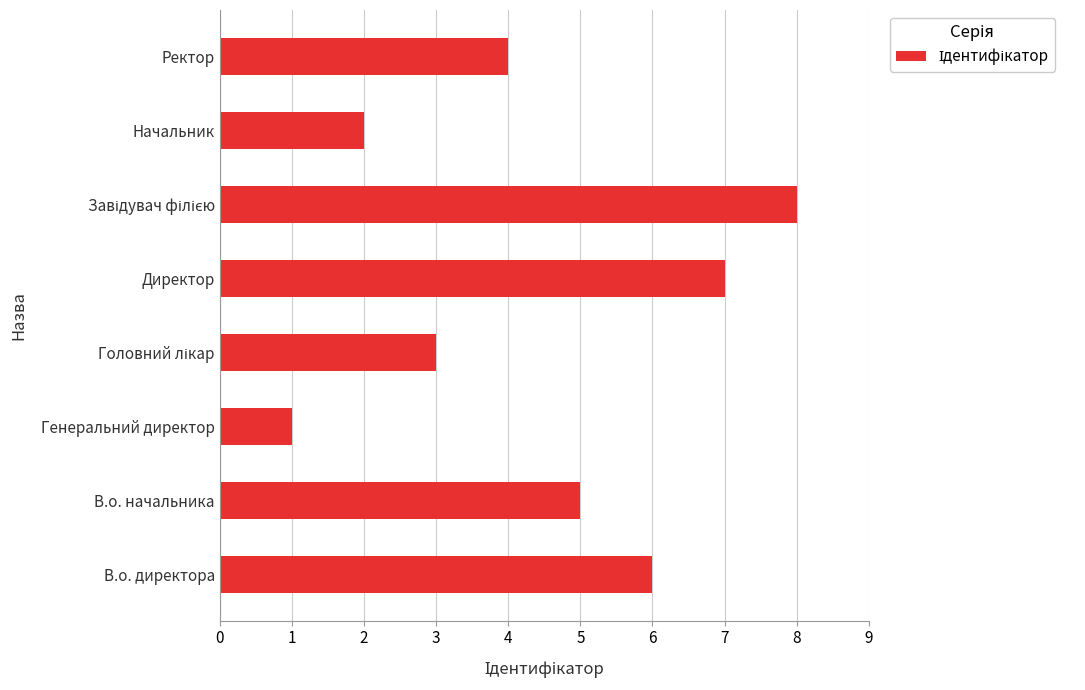

Which has a higher value, Начальник or Генеральний директор?

Начальник